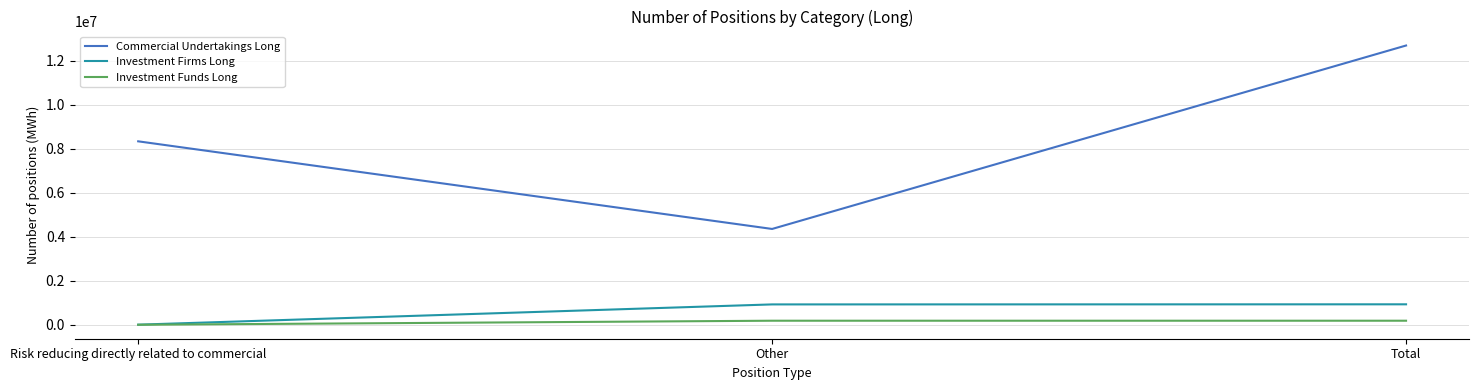

Count the Investment Funds Long values in the range 0 to 183712.

3